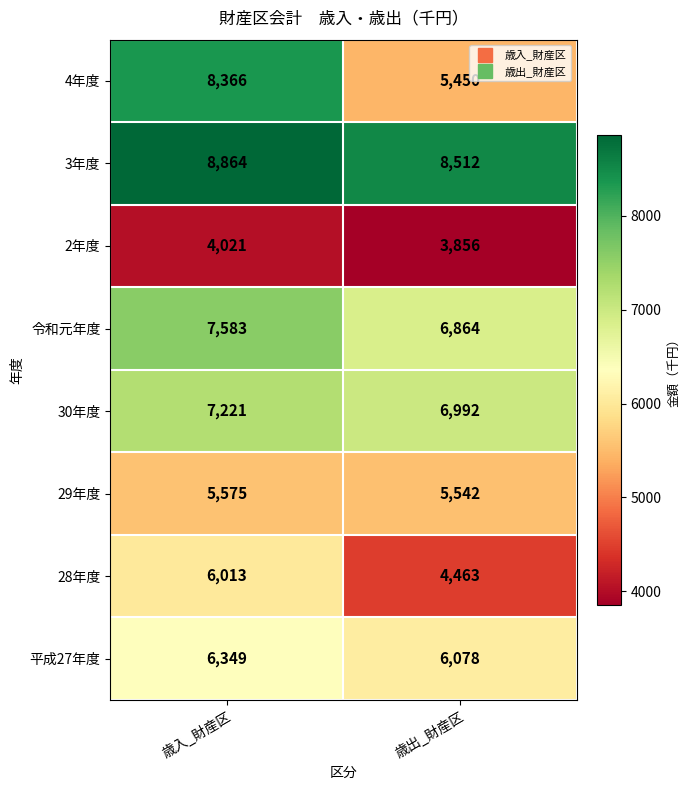

How many data points does each series have?

2